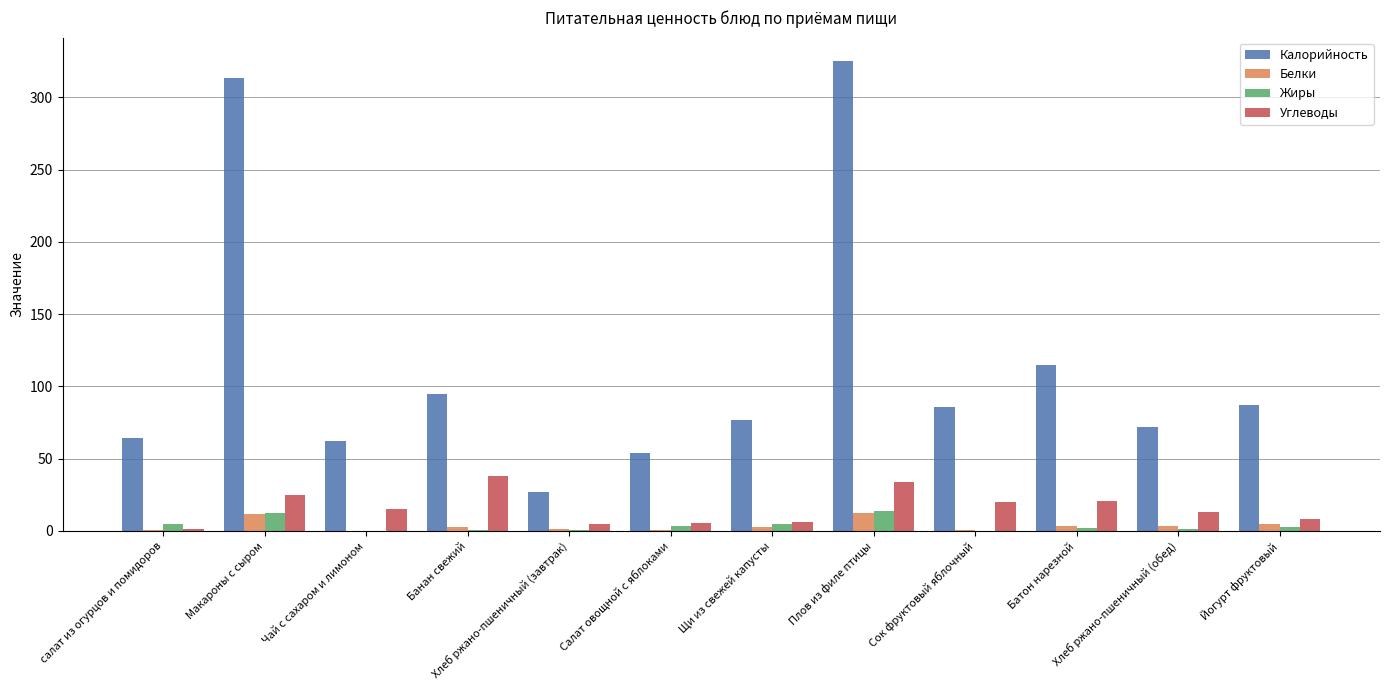

Which series changed the most between салат из огурцов и помидоров and Хлеб ржано-пшеничный (завтрак)?

Калорийность